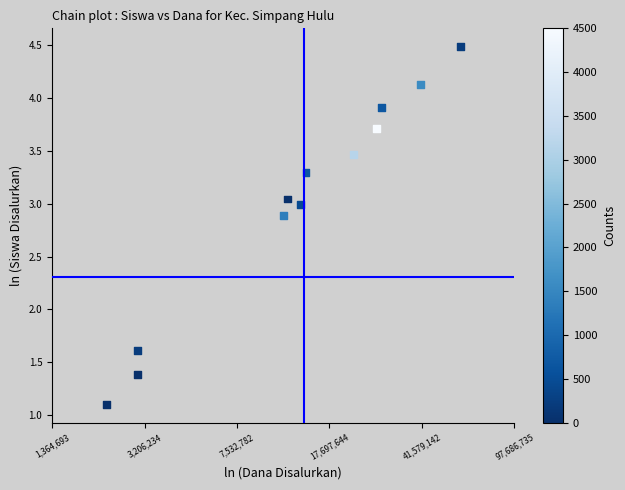

What is the range of X values (max minus min)?

3.3